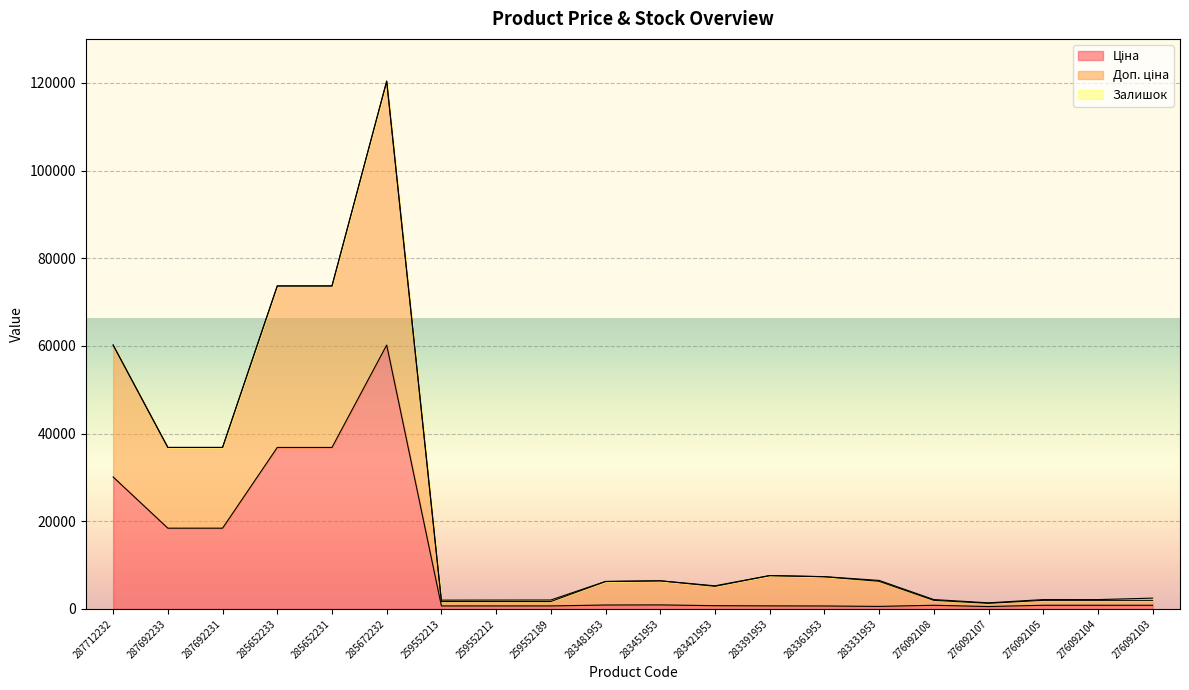

Reading right to left, list all the values displayed in this chart.

Ціна: 276092103=831.5	276092104=831.5	276092105=831.5	276092107=540.5	276092108=831.5	283331953=572.7	283361953=667.4	283391953=691.0	283421953=737.2	283451953=915.8	283481953=892.2	259552189=679.8	259552212=679.8	259552213=679.8	285672232=60205.6	285652231=36841.8	285652233=36841.8	287692231=18420.9	287692233=18420.9	287712232=30102.8
Доп. ціна: 276092103=1958.2	276092104=1958.2	276092105=1958.2	276092107=1272.5	276092108=1958.2	283331953=6299.7	283361953=7341.0	283391953=7601.3	283421953=5160.2	283451953=6410.9	283481953=6245.3	259552189=1684.0	259552212=1684.0	259552213=1684.0	285672232=120411.1	285652231=73683.5	285652233=73683.5	287692231=36841.7	287692233=36841.7	287712232=60205.6